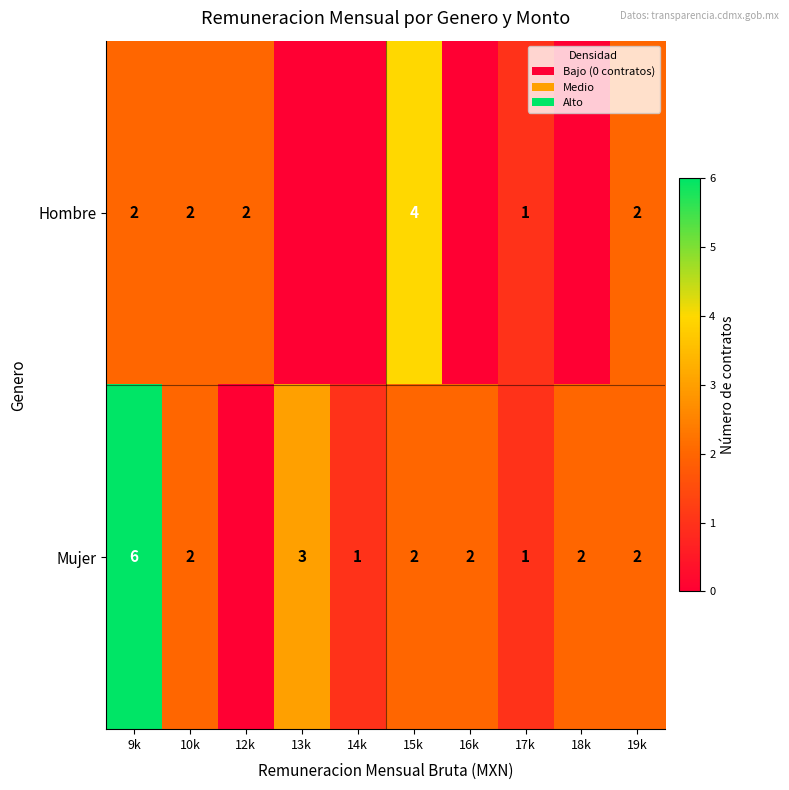

What is the sum of the Mujer values at 16k and 18k?

4